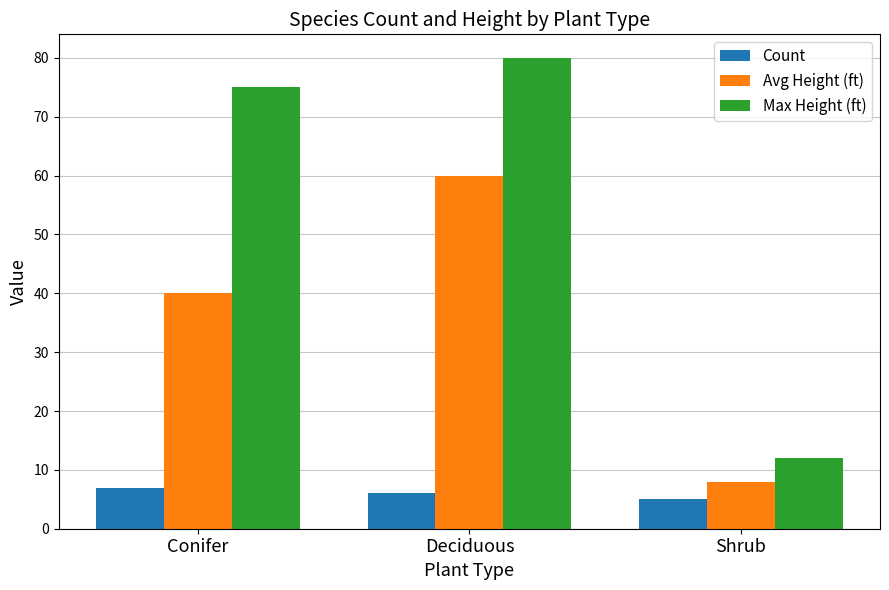

Is the value of Avg Height (ft) at Shrub greater than the value of Count at Deciduous?

Yes